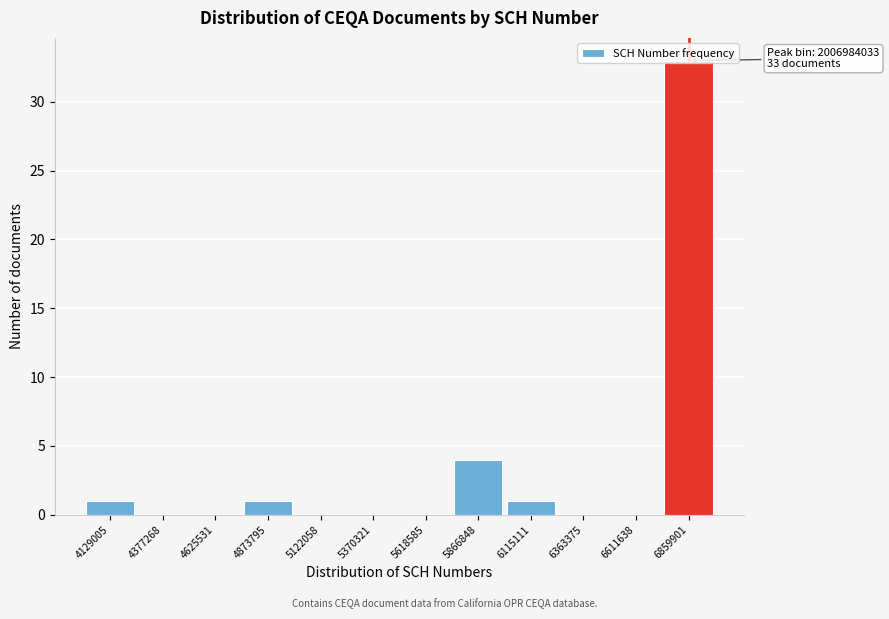

At which label is the value closest to 16?

5866848